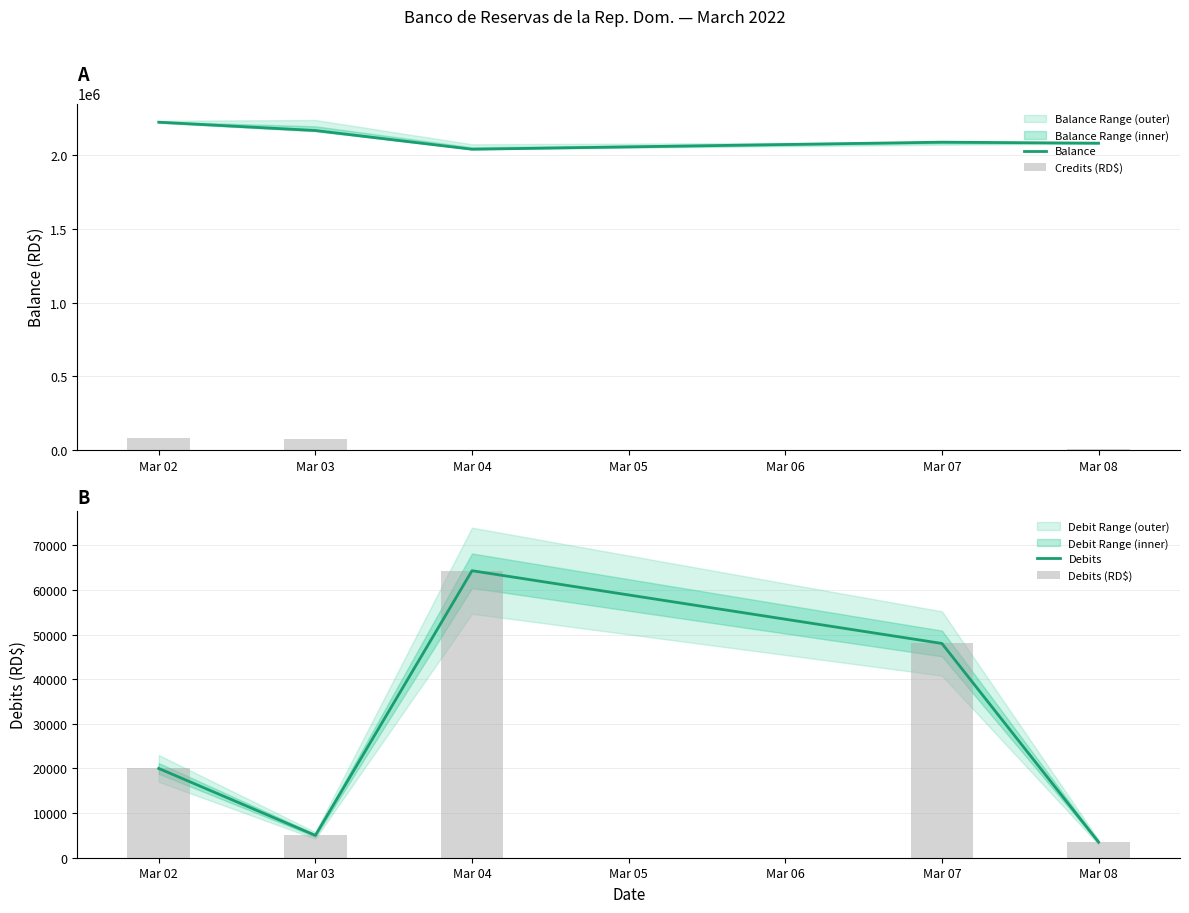

What is the maximum value for Balance?

2222582.2